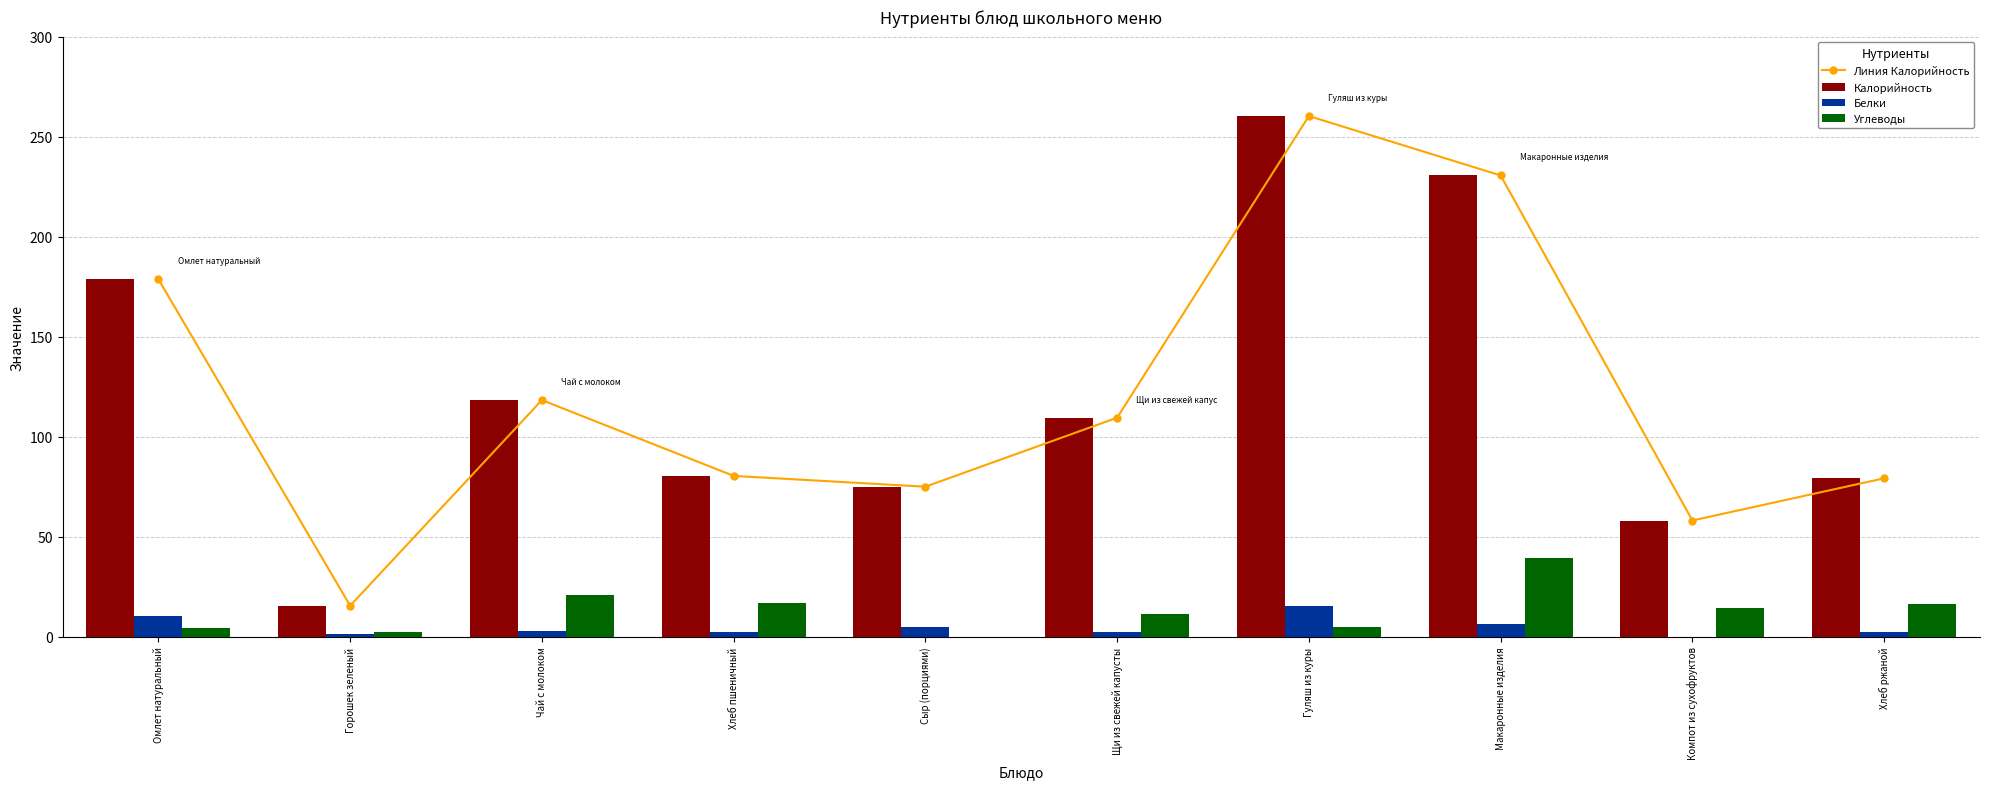

What is the label of the 8th bar from the left?

Макаронные изделия